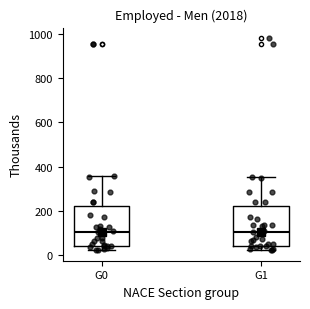

Reading left to right, transcribe this box plot: for each box, give where its median line is, the range the box spans, and where its two whiskers end, as read against the y-axis. The values are not printed on the chart, so give them approximately, as read against the axis.

G0: median 100, box 40 to 220, whiskers 20 to 360
G1: median 100, box 40 to 220, whiskers 20 to 360